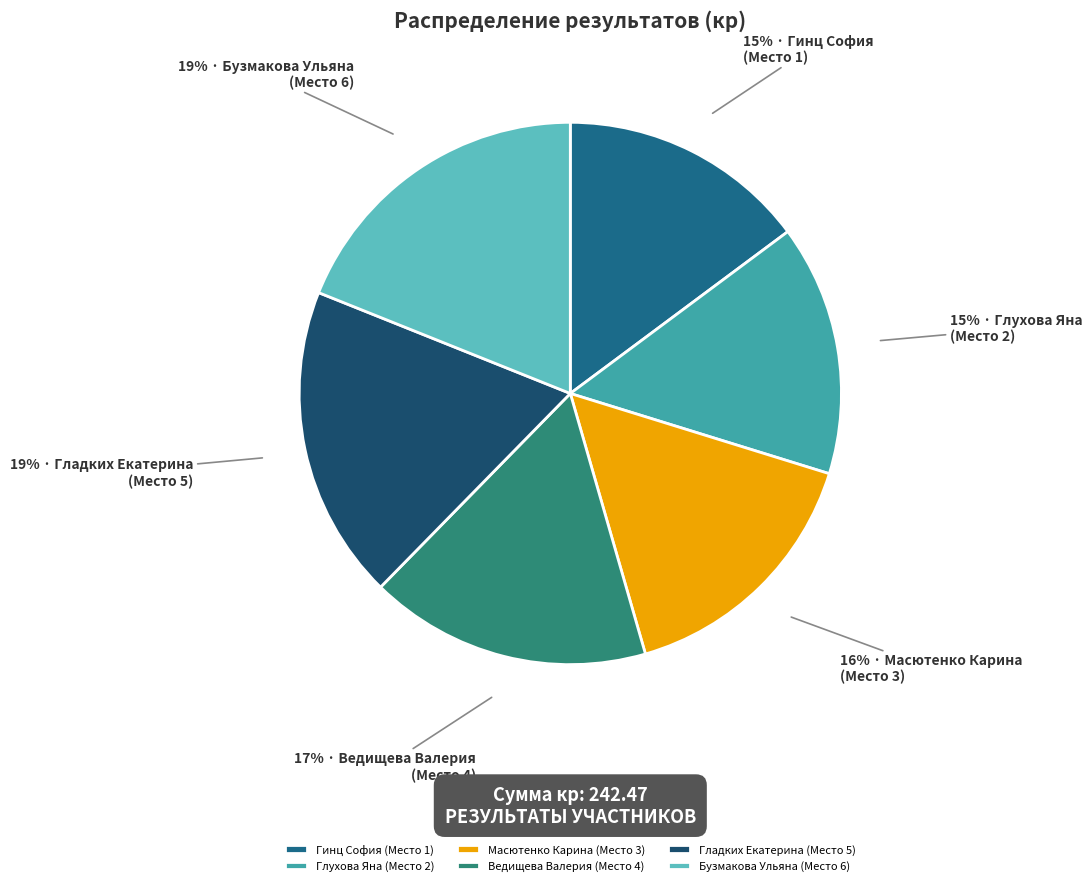

To the nearest percent, what percentage of the pie is Гладких Екатерина (Место 5)?

19%